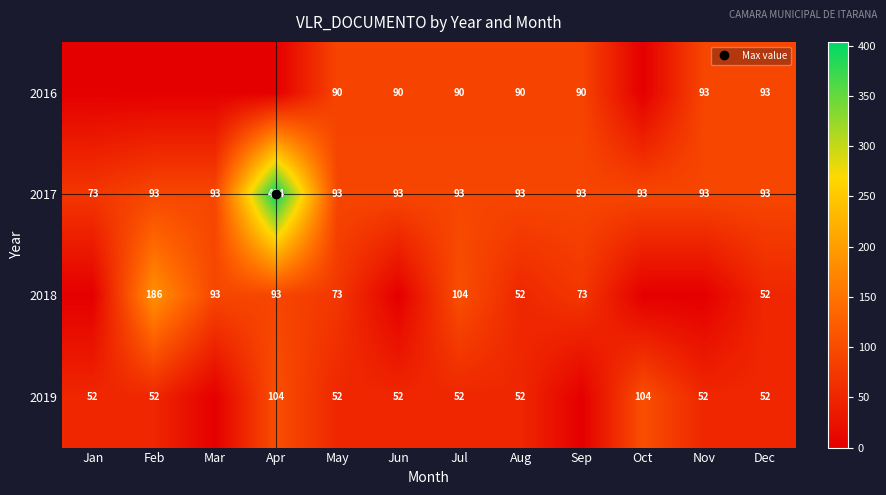

At which category is the sum across all series the highest?

Apr